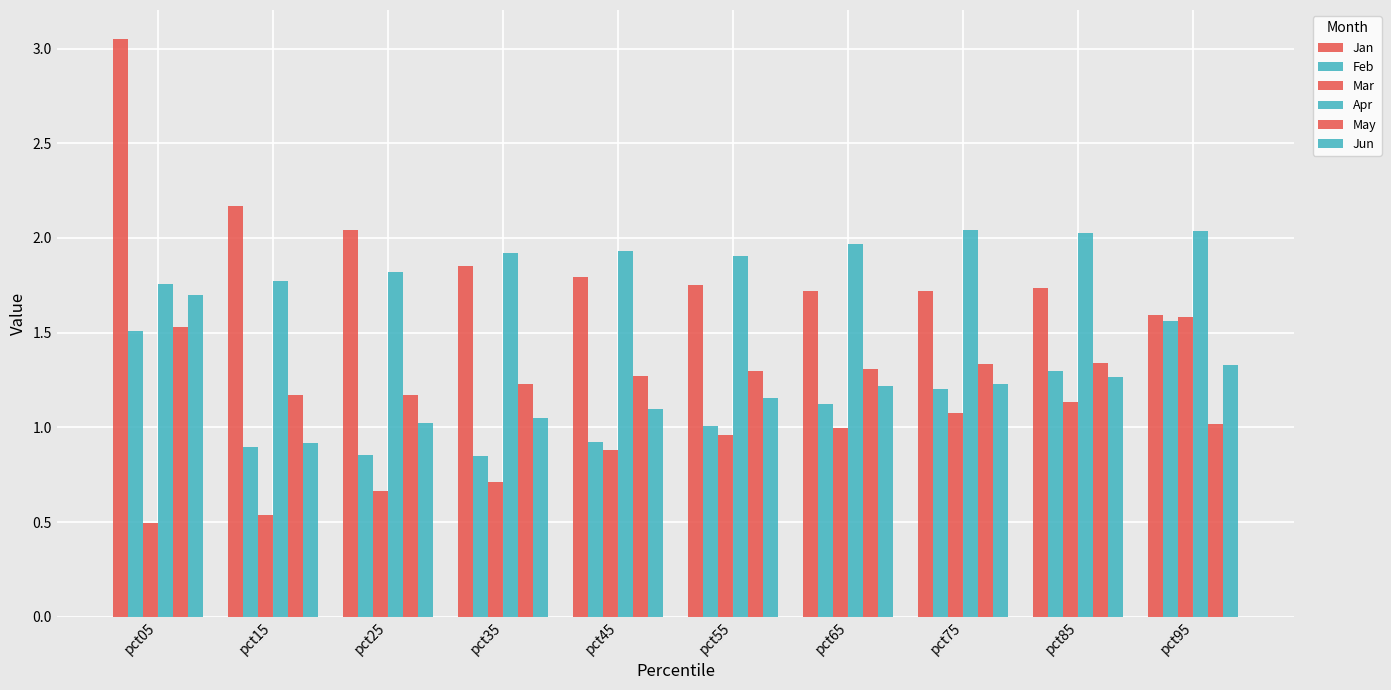

What is the difference between the second highest and second lowest values in the May series?

0.2